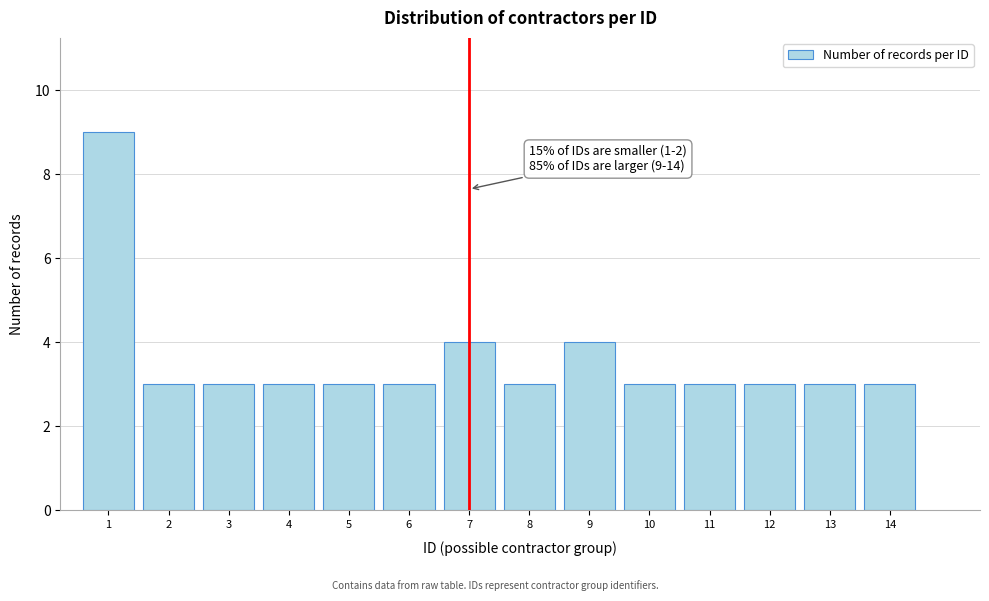

Reading left to right, what are all the values shown in this chart?

1=9	2=3	3=3	4=3	5=3	6=3	7=4	8=3	9=4	10=3	11=3	12=3	13=3	14=3